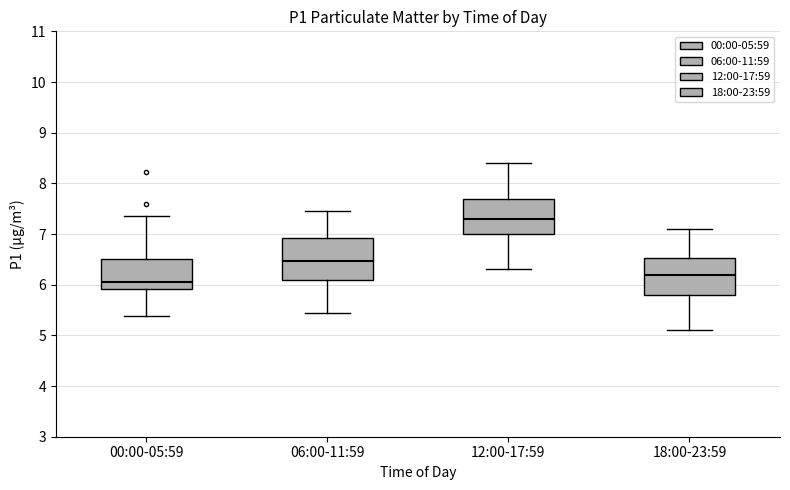

Reading left to right, transcribe this box plot: for each box, give where its median line is, the range the box spans, and where its two whiskers end, as read against the y-axis. The values are not printed on the chart, so give them approximately, as read against the axis.

00:00-05:59: median 6.1, box 5.9 to 6.5, whiskers 5.4 to 7.4
06:00-11:59: median 6.5, box 6.1 to 6.9, whiskers 5.5 to 7.5
12:00-17:59: median 7.3, box 7.0 to 7.7, whiskers 6.3 to 8.4
18:00-23:59: median 6.2, box 5.8 to 6.5, whiskers 5.1 to 7.1